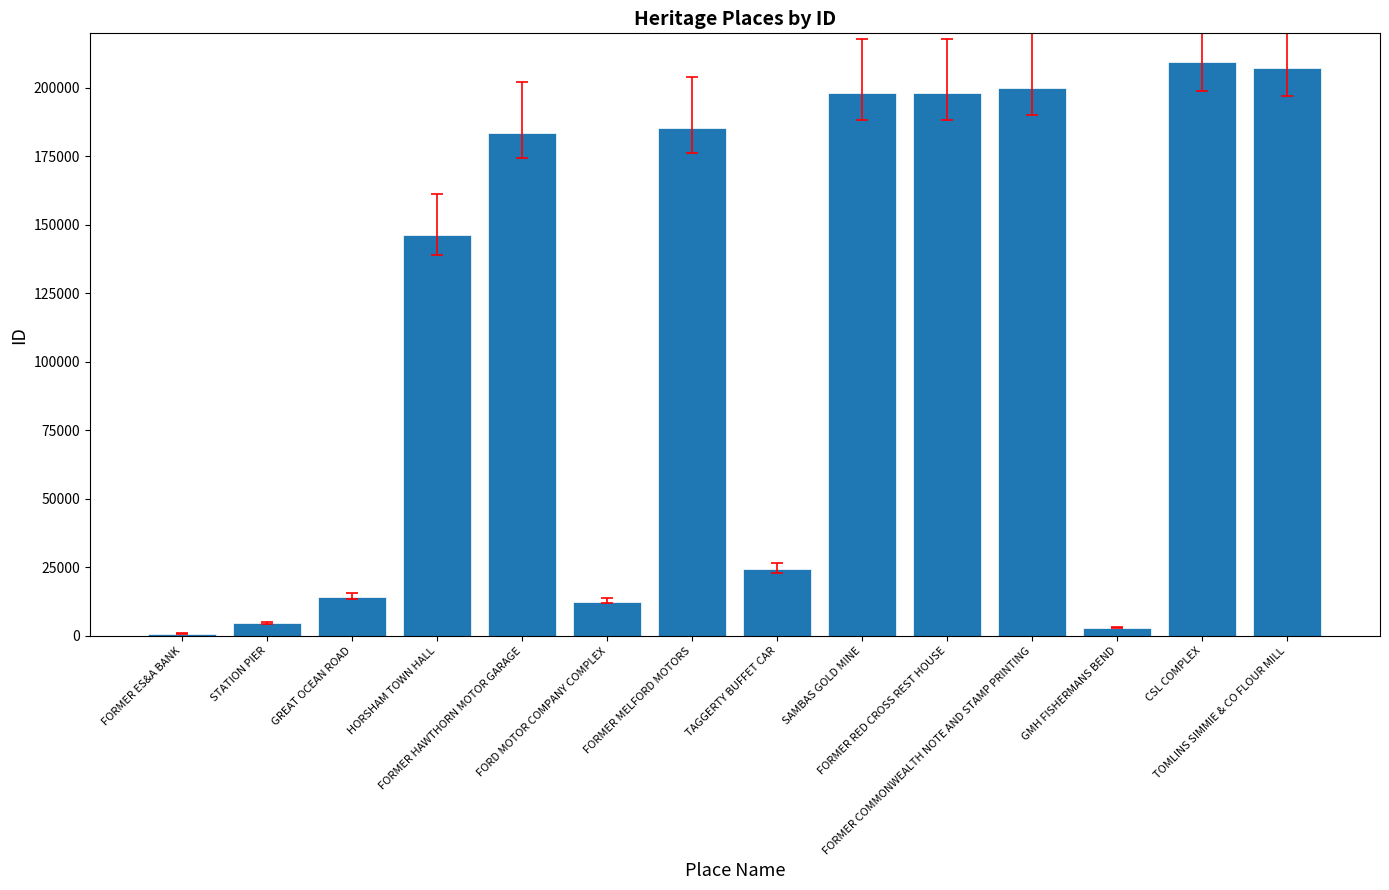

What is the difference between the second highest and minimum values?

206343